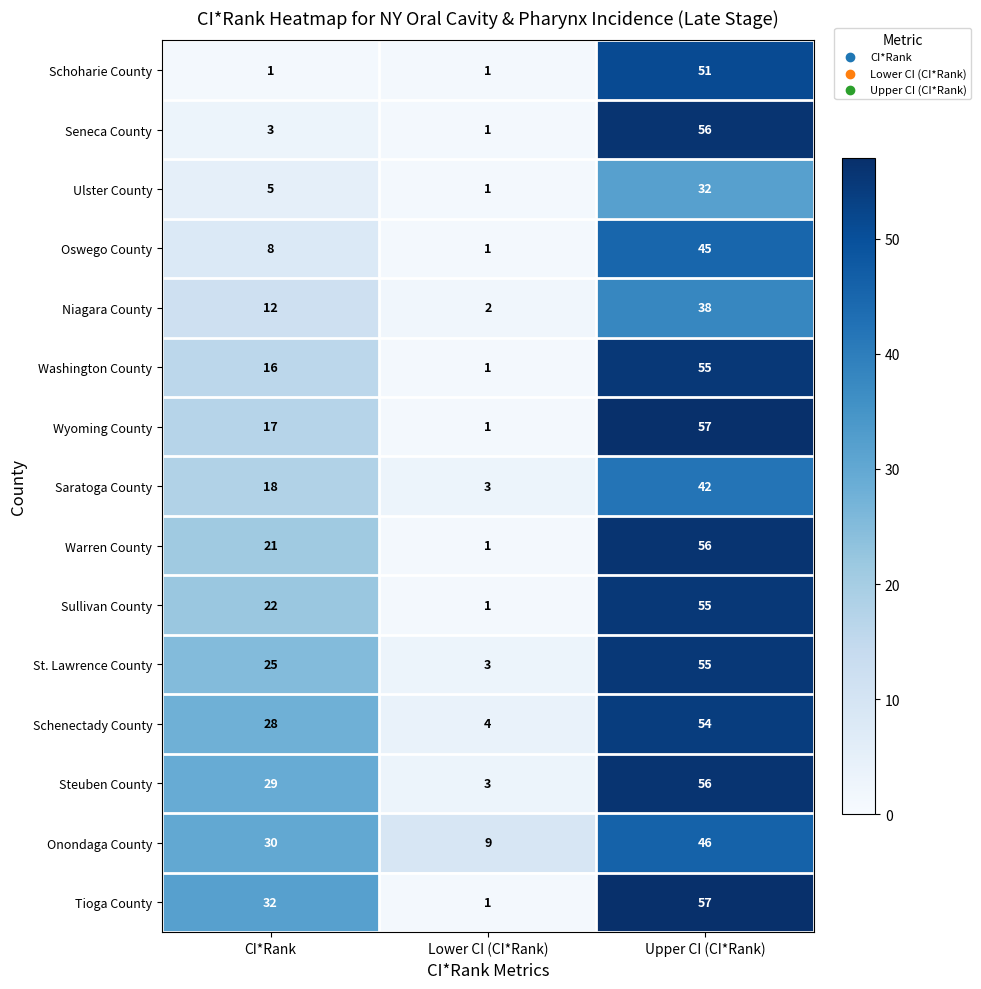

What is the sum of all Saratoga County values?

63